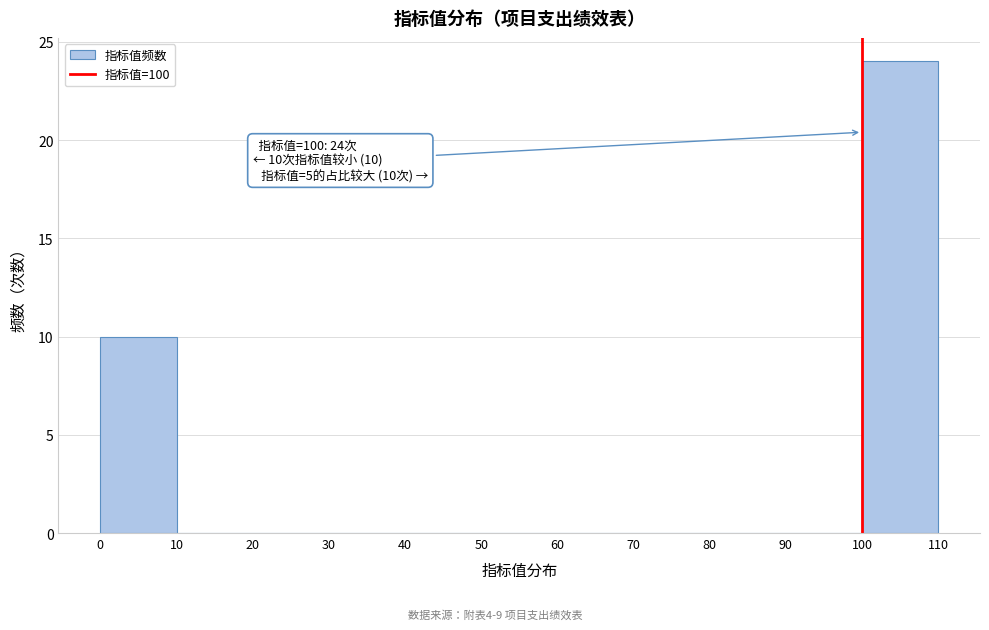

Which range on the x-axis has the tallest bar?

100 to 110